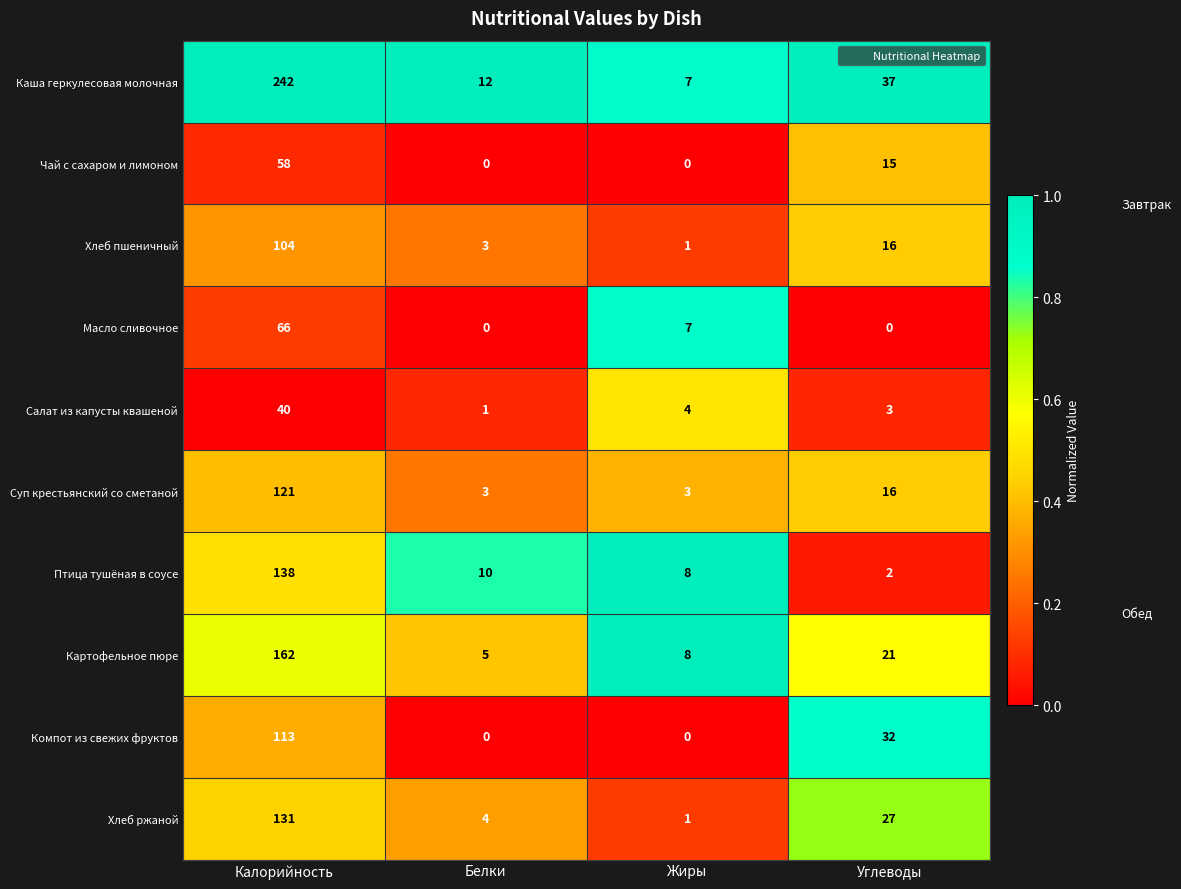

Which series has the widest spread of values?

Каша геркулесовая молочная